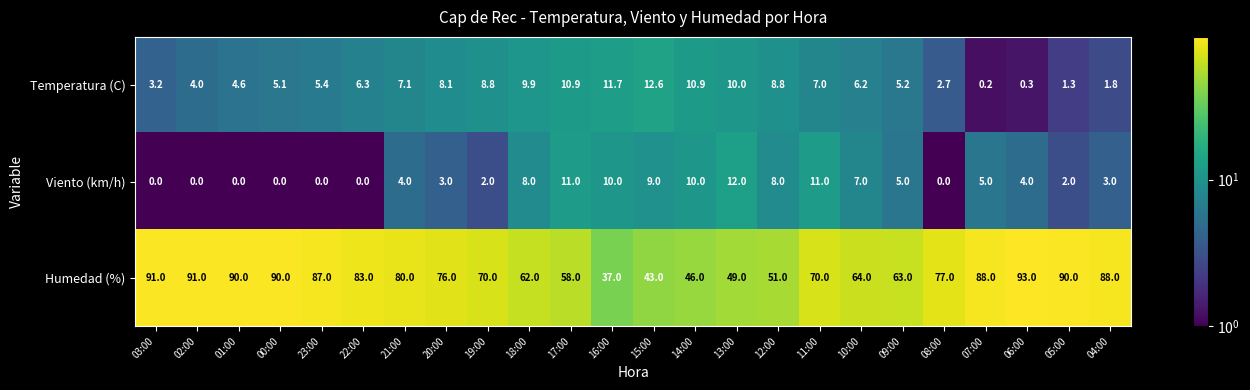

Between 00:00 and 23:00, which series saw the biggest shift?

Humedad (%)